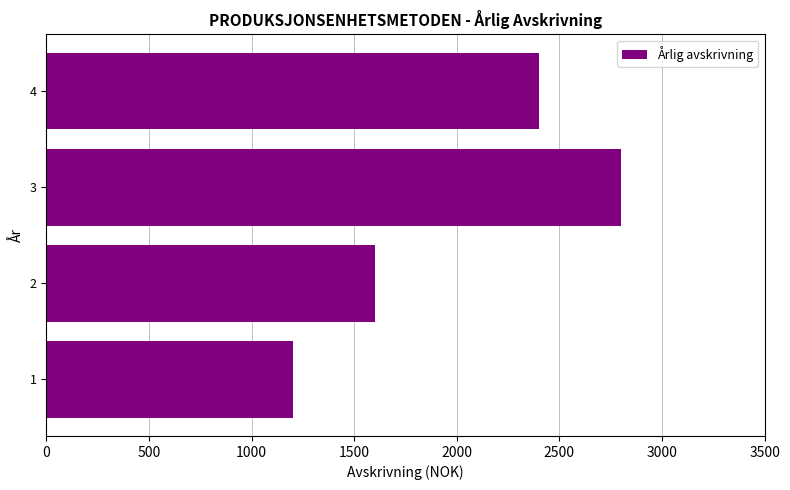

Reading bottom to top, transcribe all the data shown in this chart.

1200	1600	2800	2400